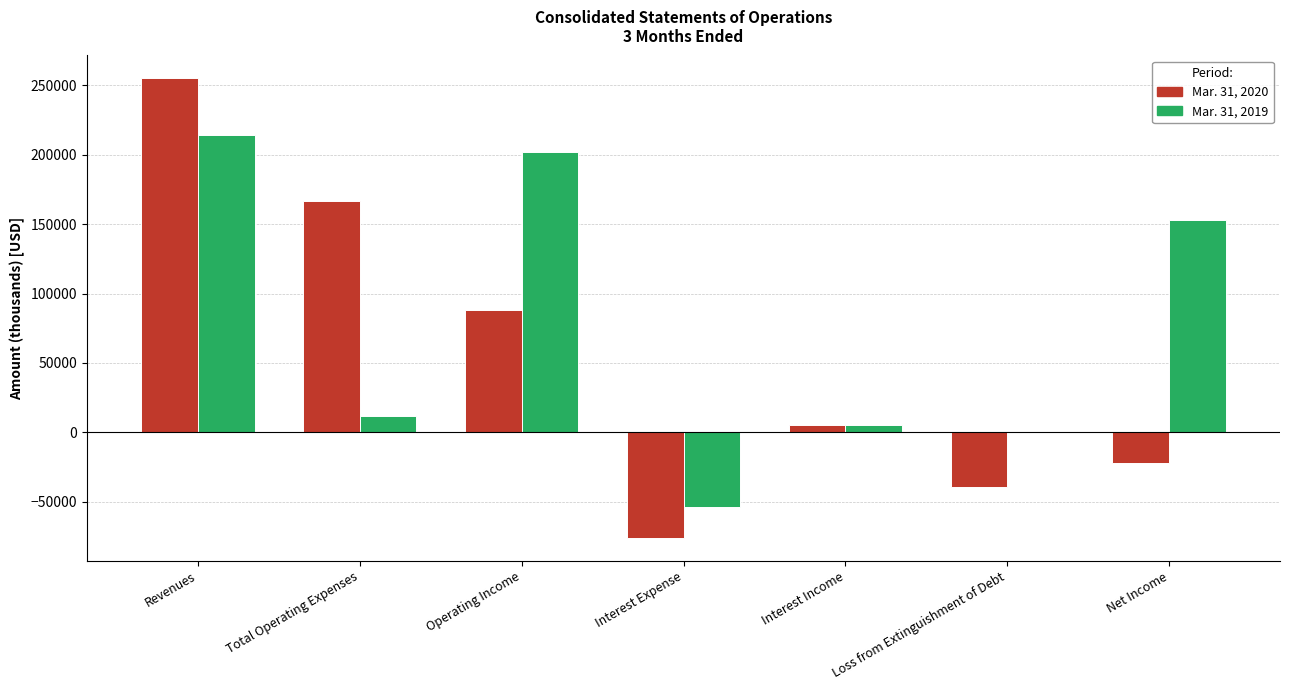

What is the greatest value displayed?

255001